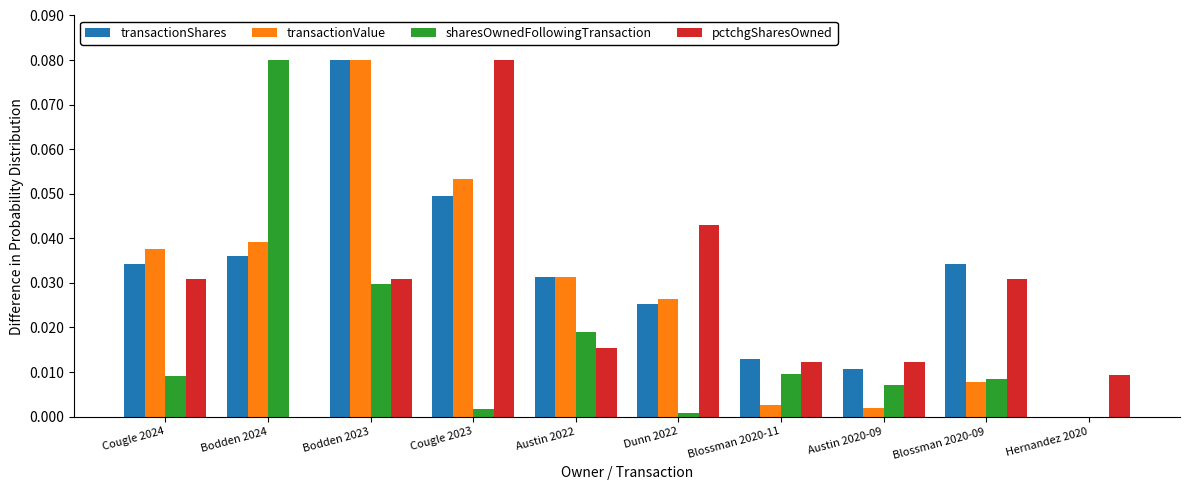

How many positive values does the transactionShares series have?

9